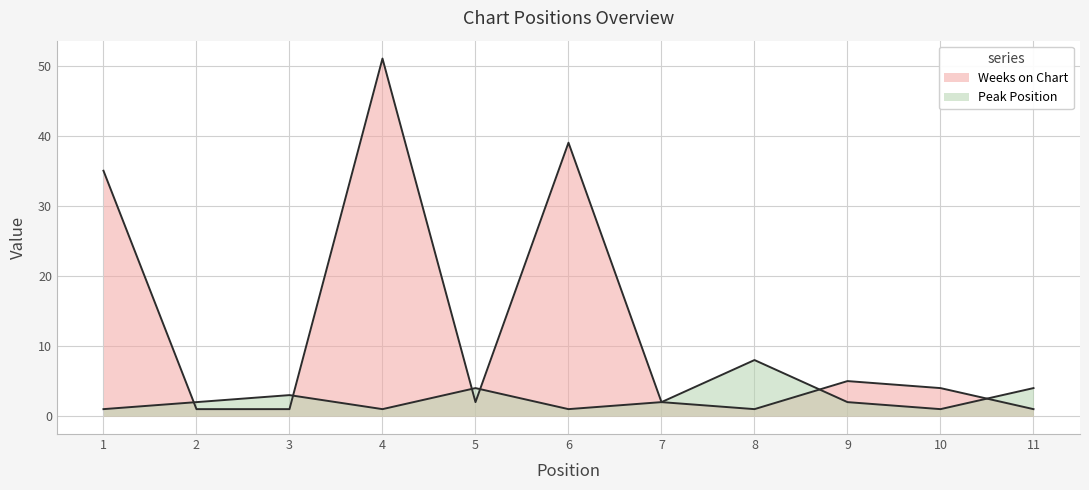

What is the value of the Peak Position point at the 3rd from the left?

3